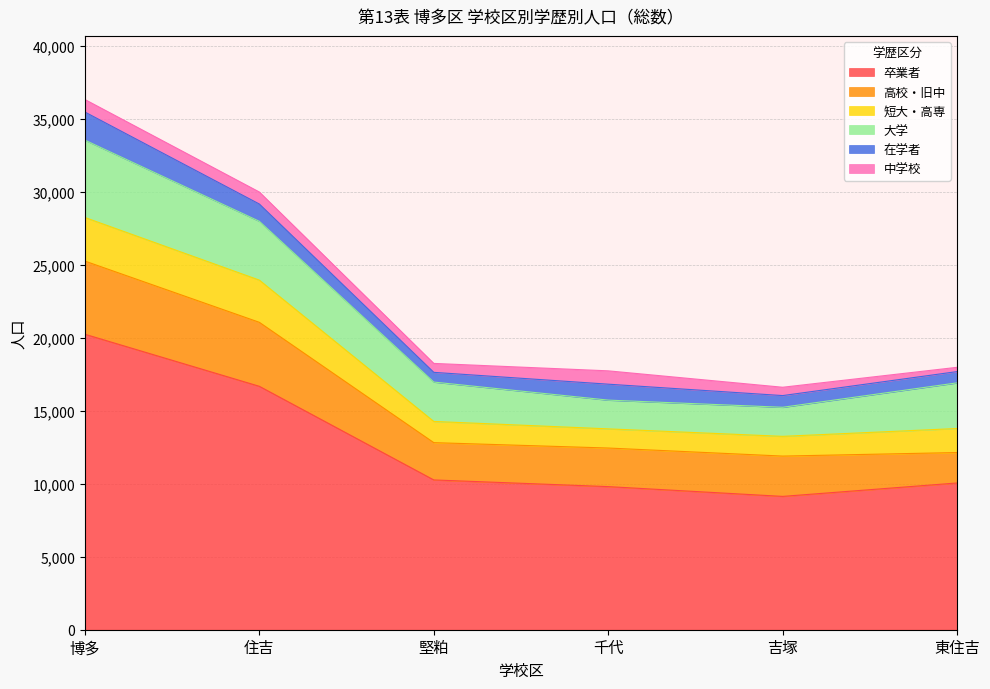

What is the minimum value for 卒業者?

9136